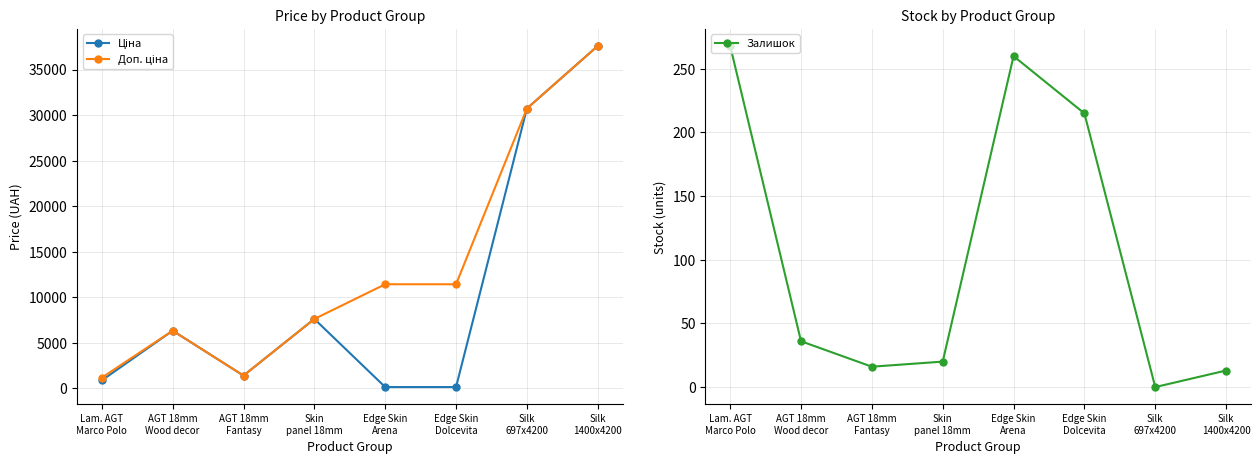

What is the difference between the Ціна values at Silk
1400x4200 and AGT 18mm
Wood decor?

31284.9